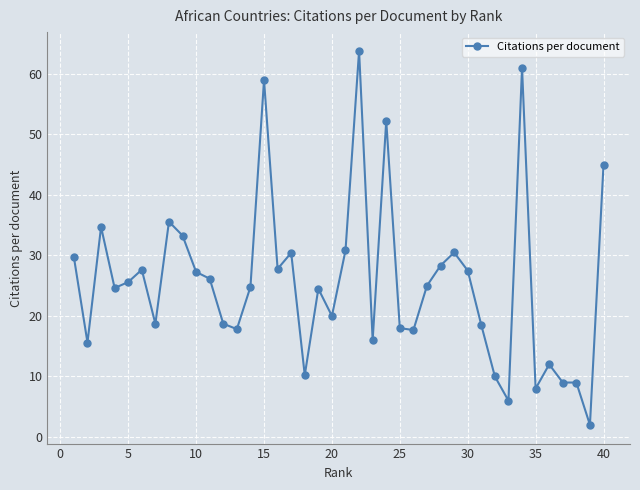

How many points are higher than both their immediate neighbors (excluding endpoints)?

11